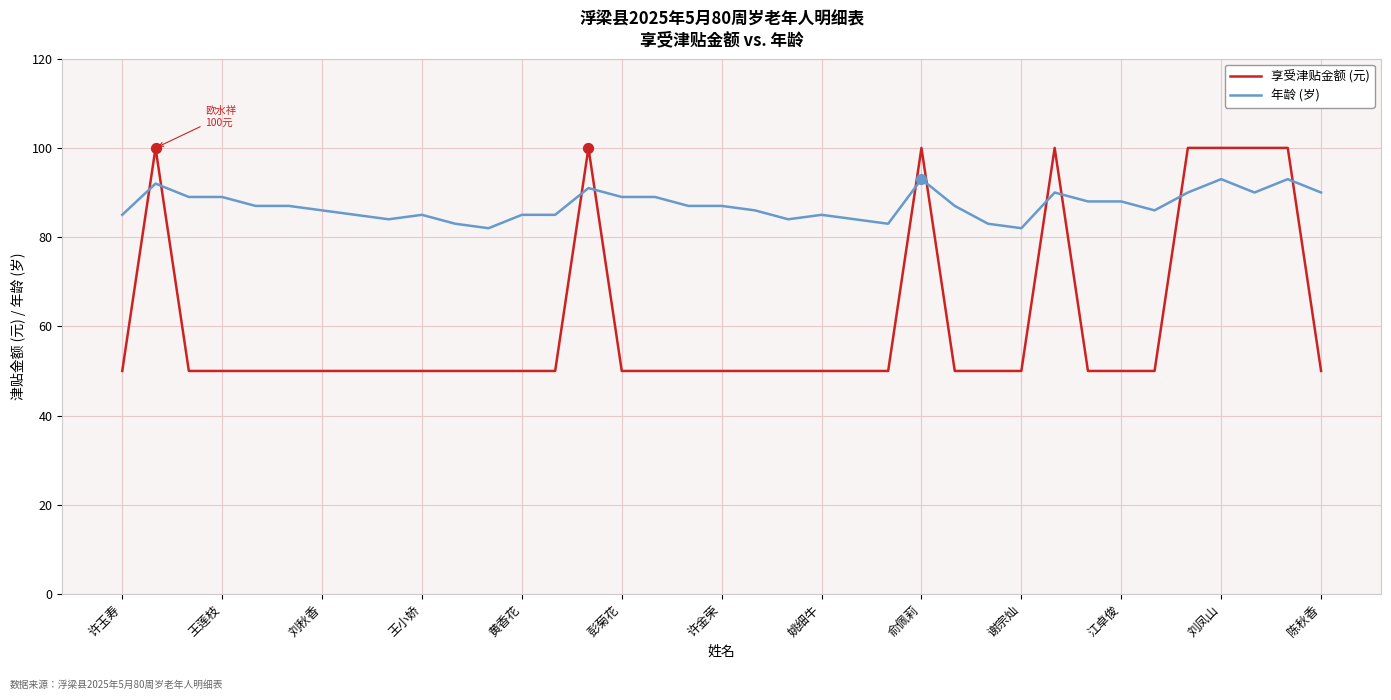

Which series has the largest total across all categories?

年龄 (岁)